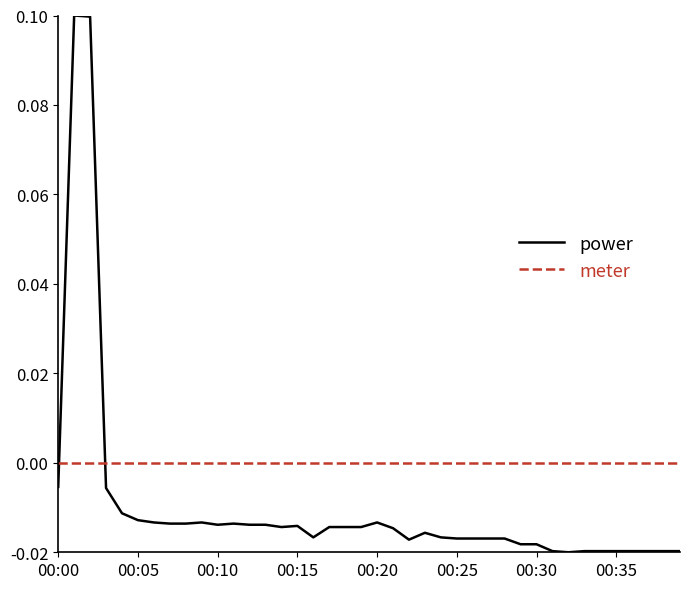

Which series has the widest spread of values?

power